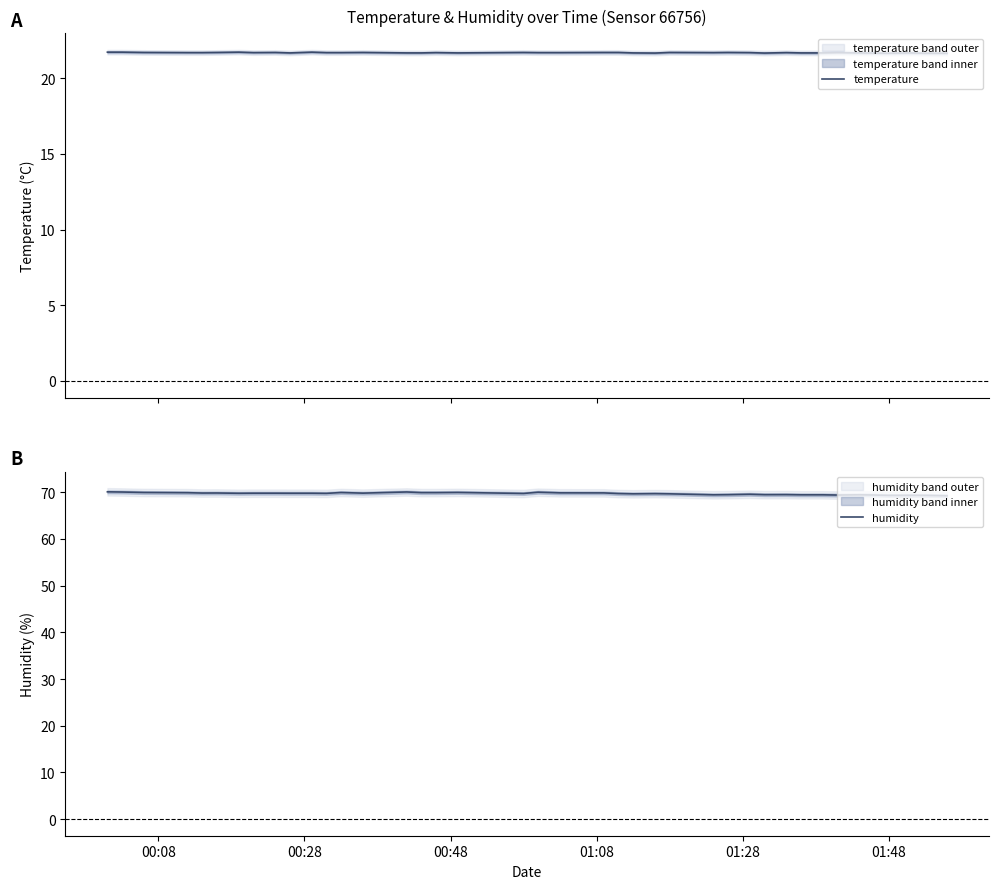

What is the highest value of the temperature series?

21.7